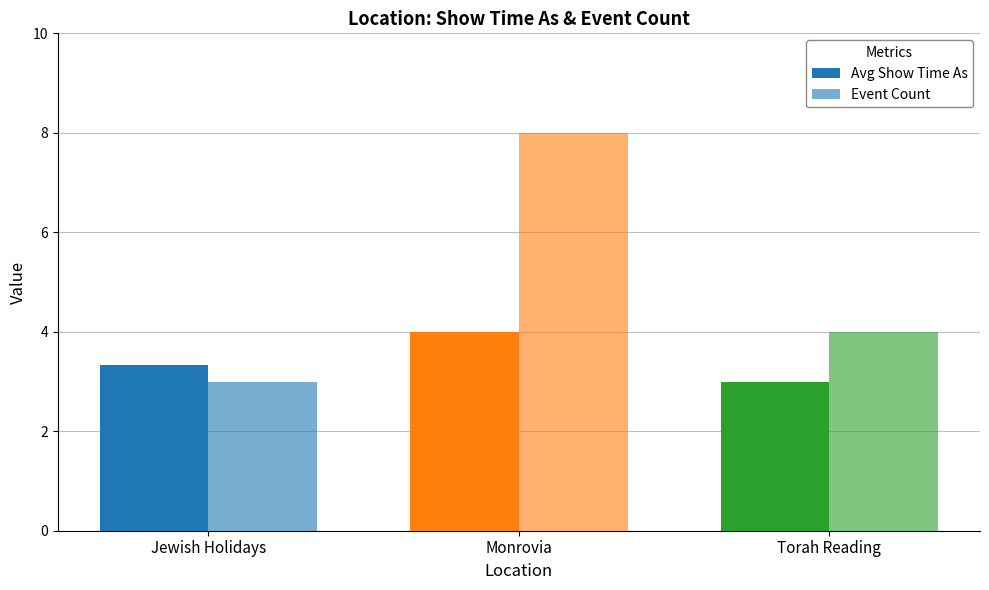

How many series are shown in this chart?

2